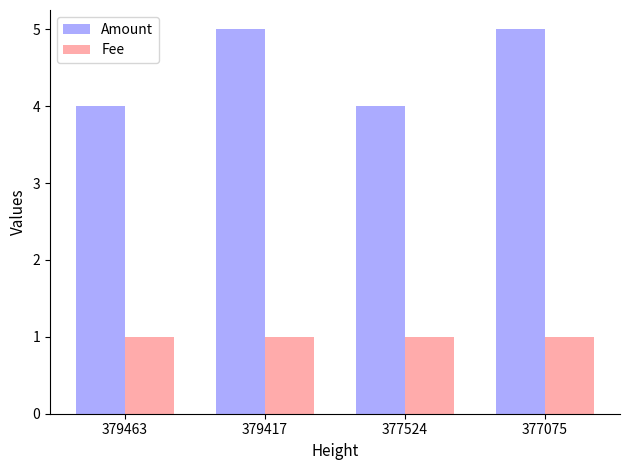

Is the value of Amount at 379417 greater than the value of Fee at 377075?

Yes